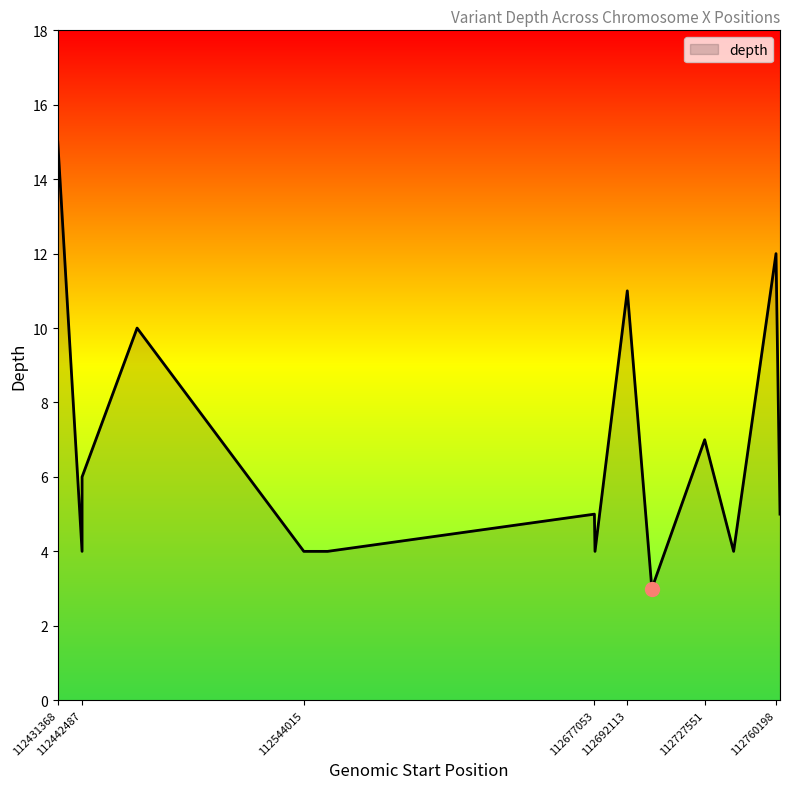

What is the greatest value displayed?

15